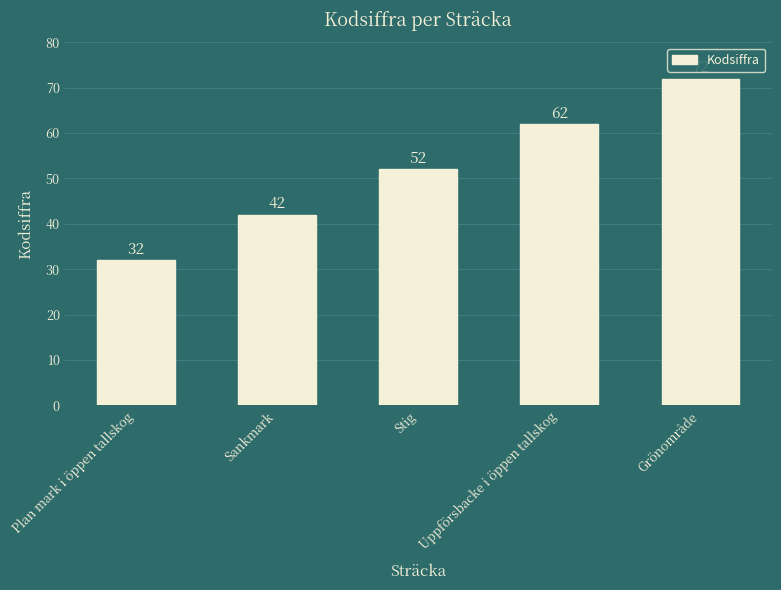

Reading left to right, extract all data points from this chart.

Plan mark i öppen tallskog=32	Sankmark=42	Stig=52	Uppförsbacke i öppen tallskog=62	Grönområde=72